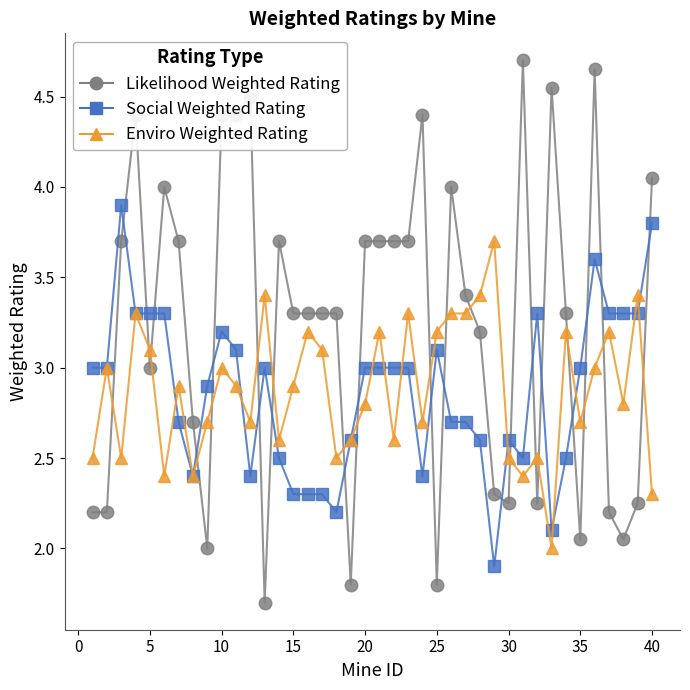

Which series has the largest total across all categories?

Likelihood Weighted Rating